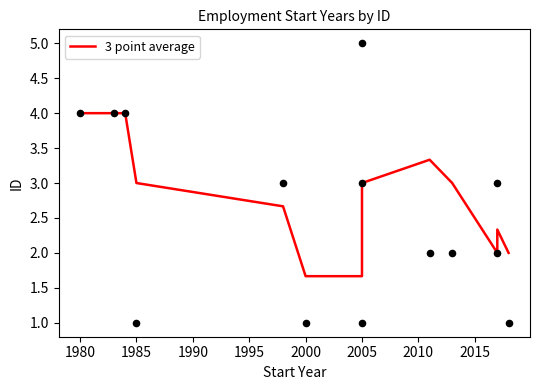

Which has a higher value, 2005 or 1995?

1995